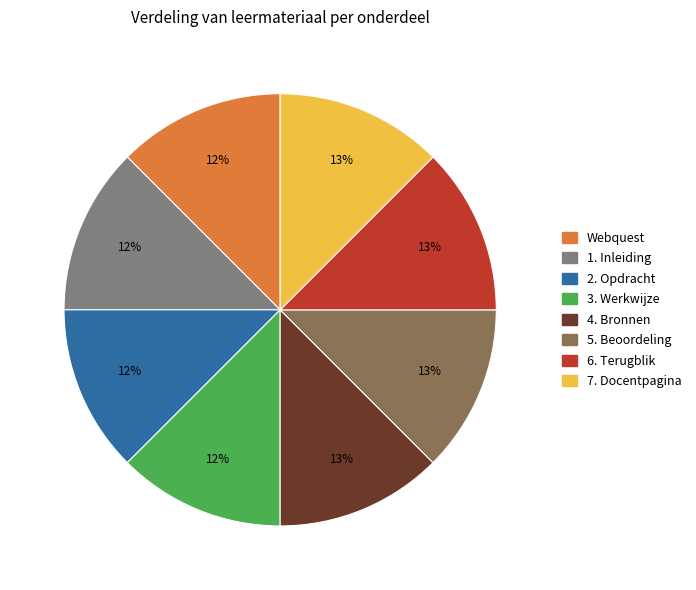

Approximately how many times larger is the value at 6. Terugblik compared to 5. Beoordeling?

1.0